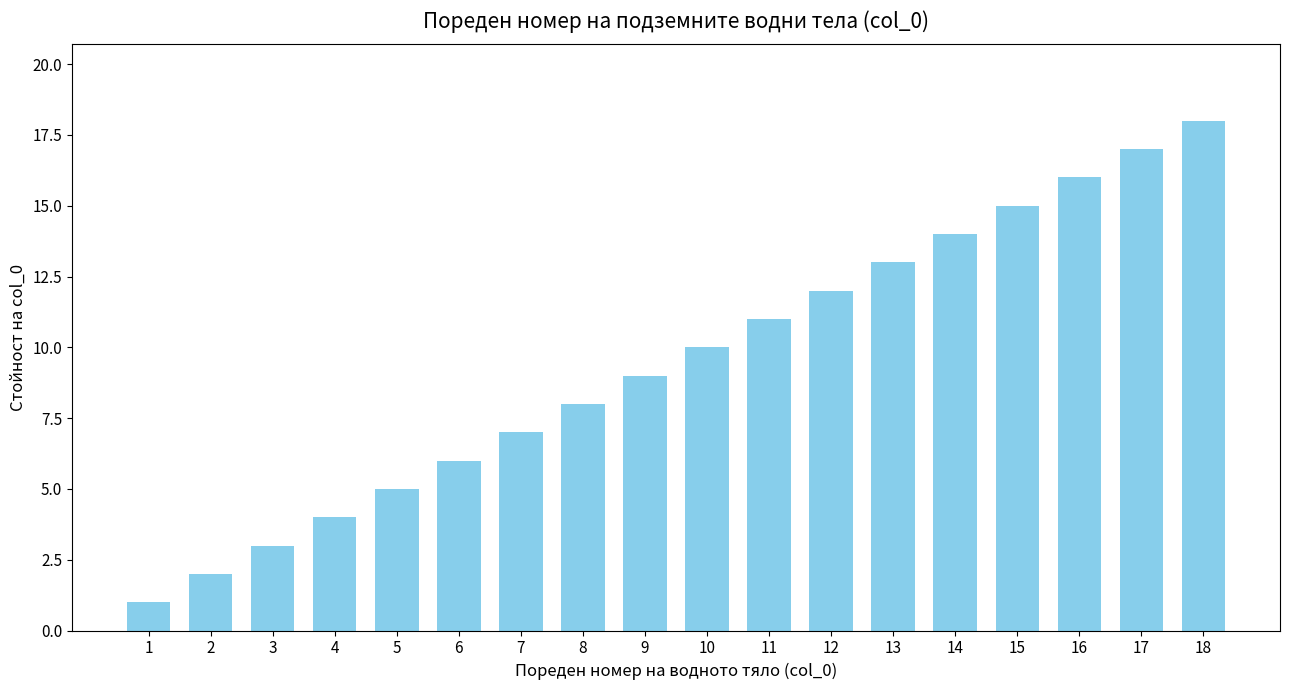

Rank the categories by value from highest to lowest.

18, 17, 16, 15, 14, 13, 12, 11, 10, 9, 8, 7, 6, 5, 4, 3, 2, 1